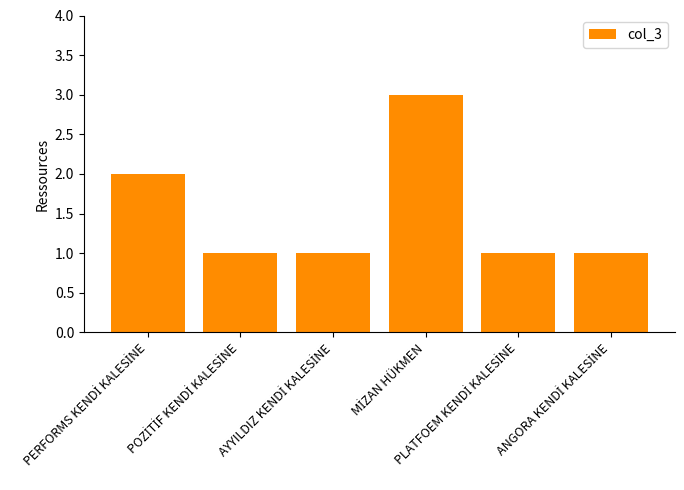

How many bars are there in total?

6